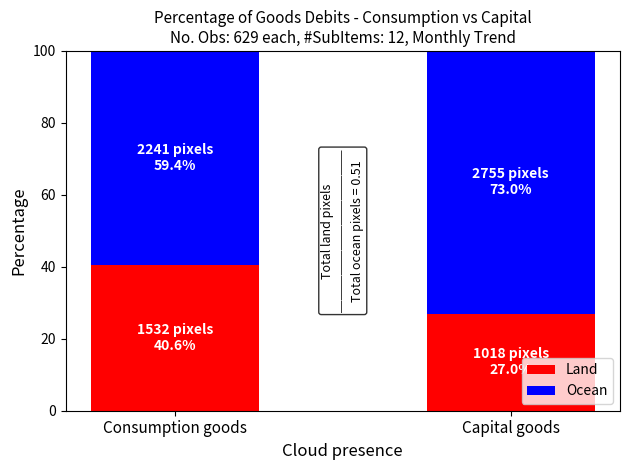

What value does the Land series have at Consumption goods?

40.6